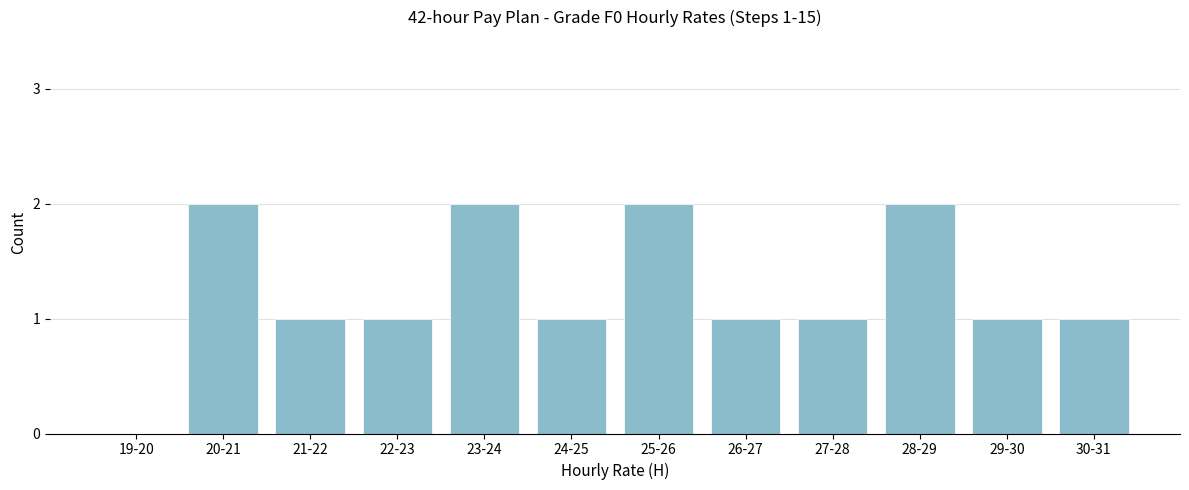

Reading left to right, what are all the values shown in this chart?

19-20=0	20-21=2	21-22=1	22-23=1	23-24=2	24-25=1	25-26=2	26-27=1	27-28=1	28-29=2	29-30=1	30-31=1